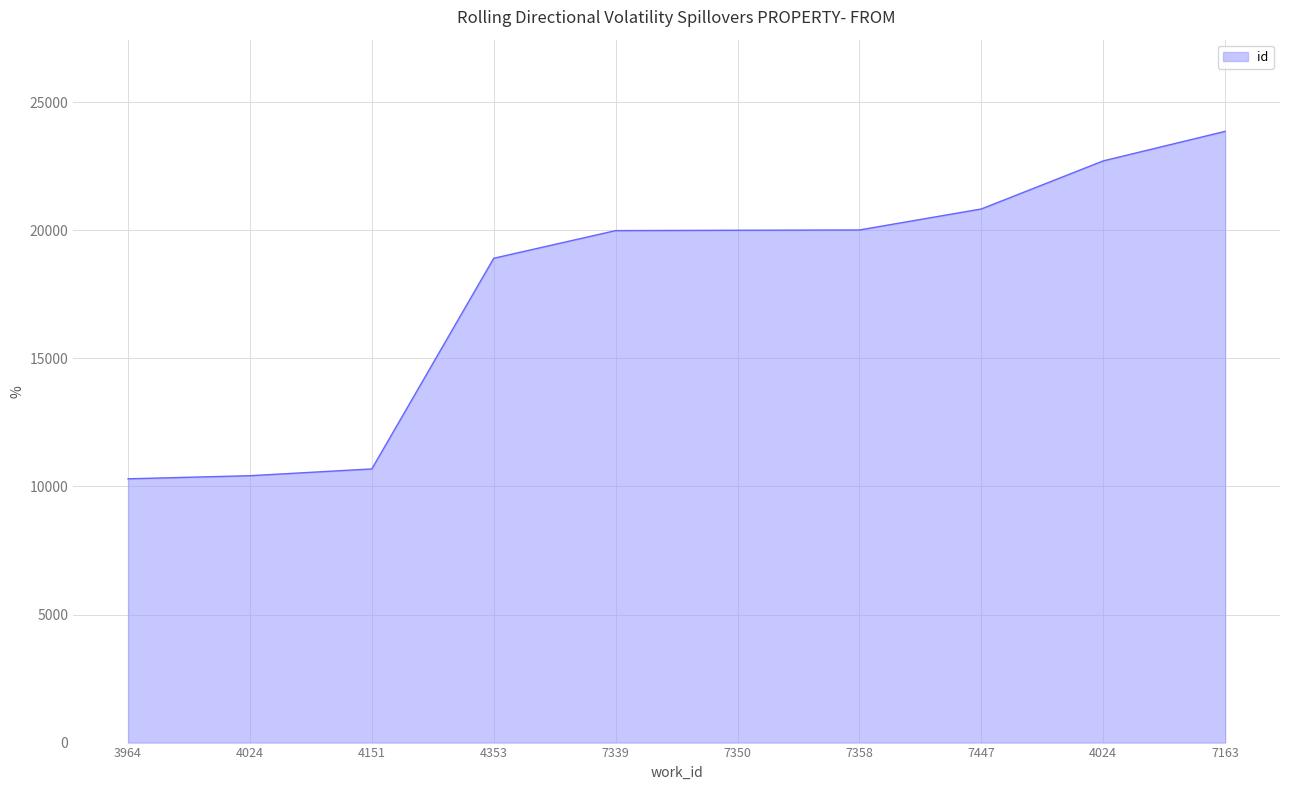

List the labels in order of value, smallest first.

3964, 4024, 4151, 4353, 7339, 7350, 7358, 7447, 4024, 7163